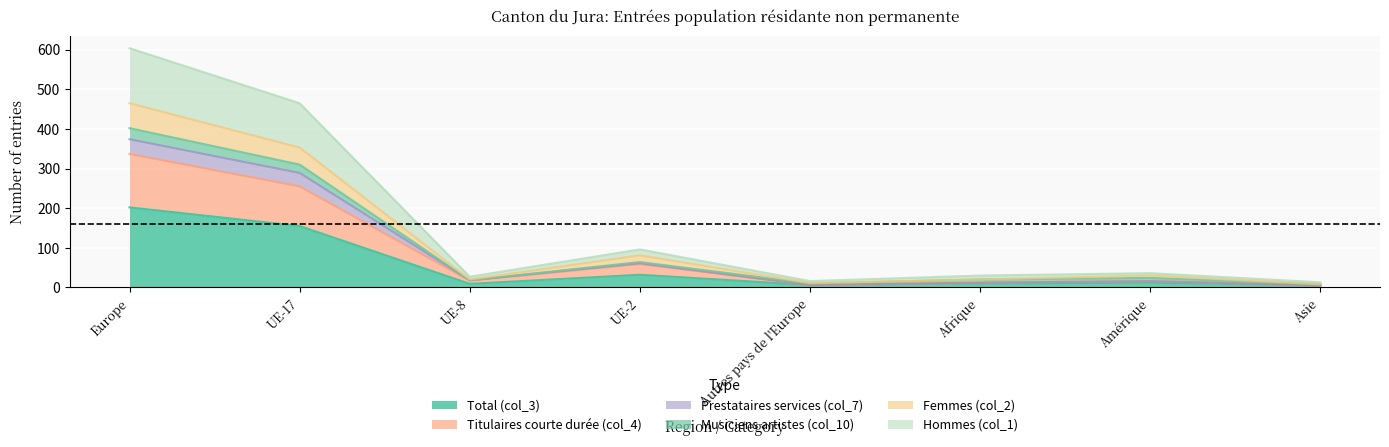

The value of Total (col_3) at Europe is 45. True or false?

False